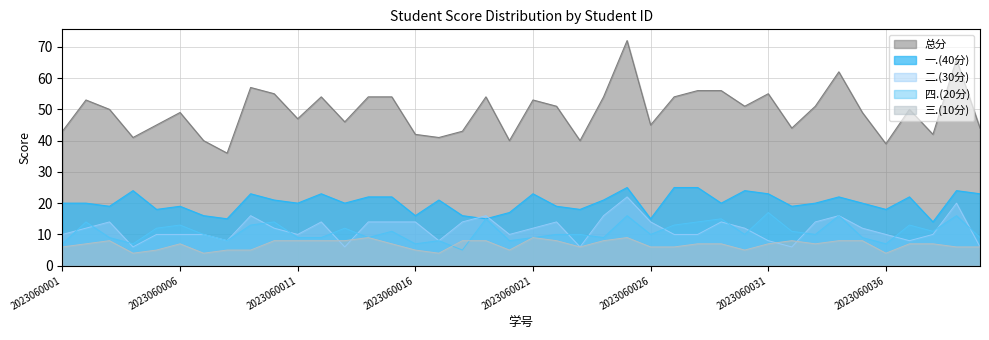

Reading left to right, what are all the values shown in this chart?

总分: 43	53	50	41	45	49	40	36	57	55	47	54	46	54	54	42	41	43	54	40	53	51	40	54	72	45	54	56	56	51	55	44	51	62	49	39	50	42	66	44
一.(40分): 20	20	19	24	18	19	16	15	23	21	20	23	20	22	22	16	21	16	15	17	23	19	18	21	25	15	25	25	20	24	23	19	20	22	20	18	22	14	24	23
二.(30分): 10	12	14	6	10	10	10	8	16	12	10	14	6	14	14	14	8	14	16	10	12	14	6	16	22	14	10	10	14	12	8	6	14	16	12	10	8	10	20	6
三.(10分): 6	7	8	4	5	7	4	5	5	8	8	8	8	9	7	5	4	8	8	5	9	8	6	8	9	6	6	7	7	5	7	8	7	8	8	4	7	7	6	6
四.(20分): 7	14	9	7	12	13	10	8	13	14	9	9	12	9	11	7	8	5	15	8	9	10	10	9	16	10	13	14	15	10	17	11	10	16	9	7	13	11	16	9